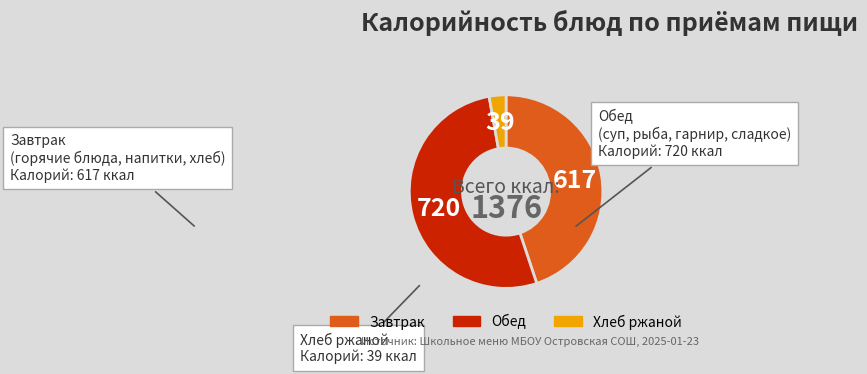

Is there any slice that represents more than half of the pie?

Yes